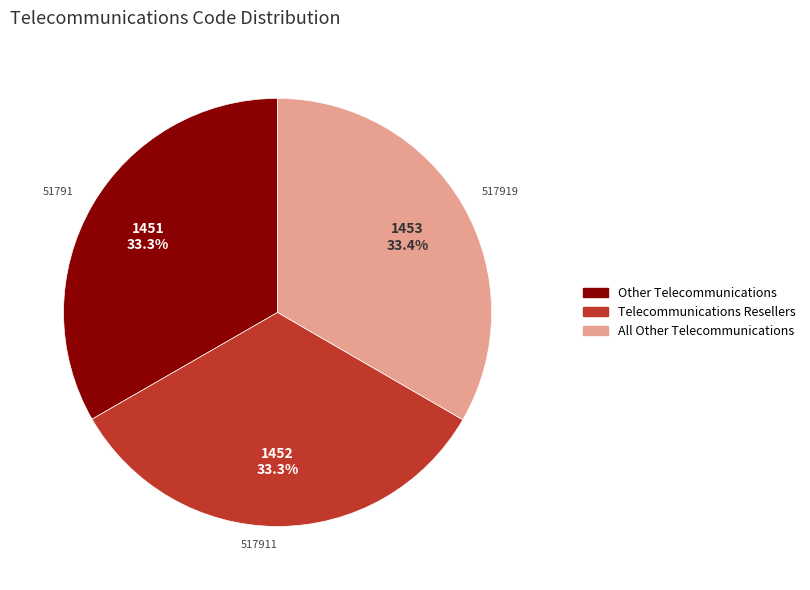

What percentage is NOT represented by All Other Telecommunications?

66.6%